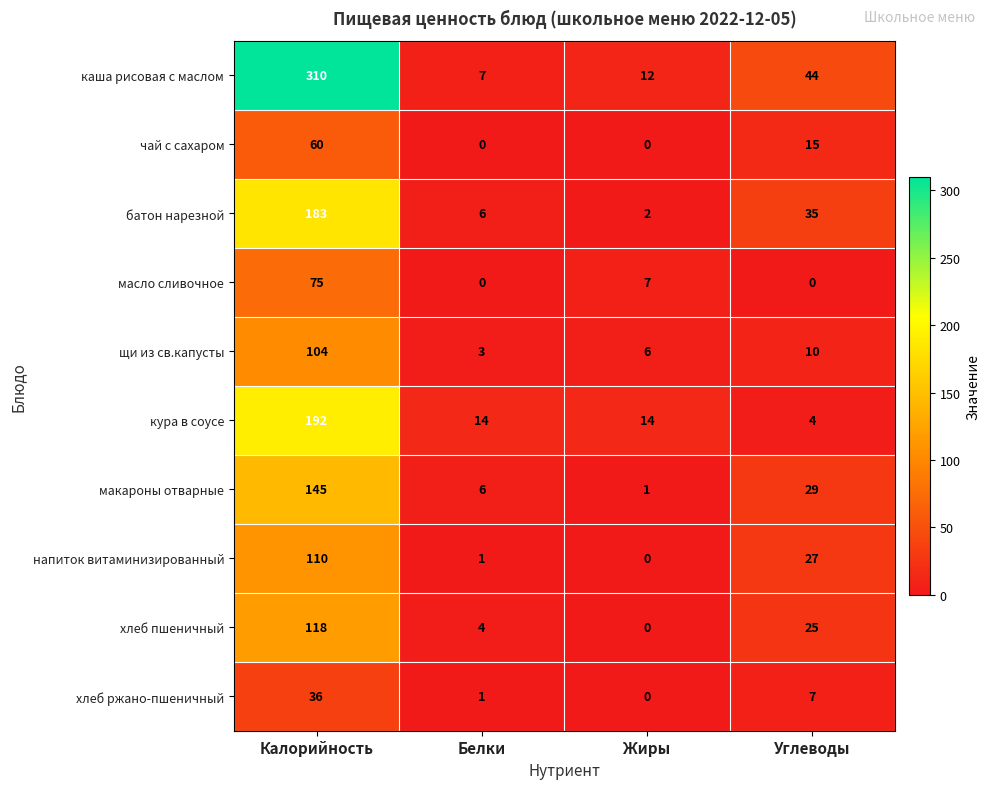

Which series has the largest range (max minus min)?

каша рисовая с маслом